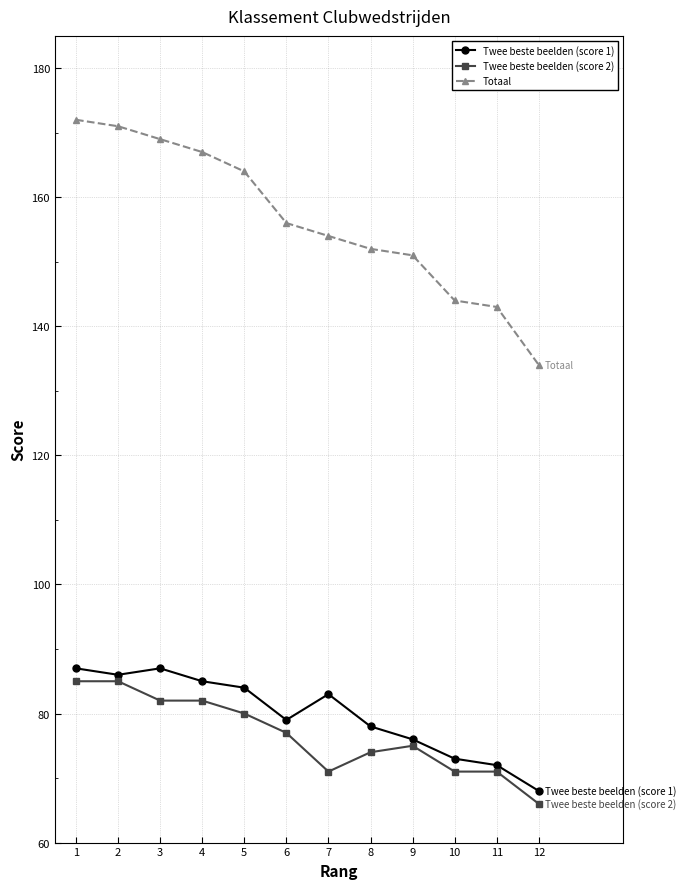

List the series in order of their peak value, highest first.

Totaal, Twee beste beelden (score 1), Twee beste beelden (score 2)